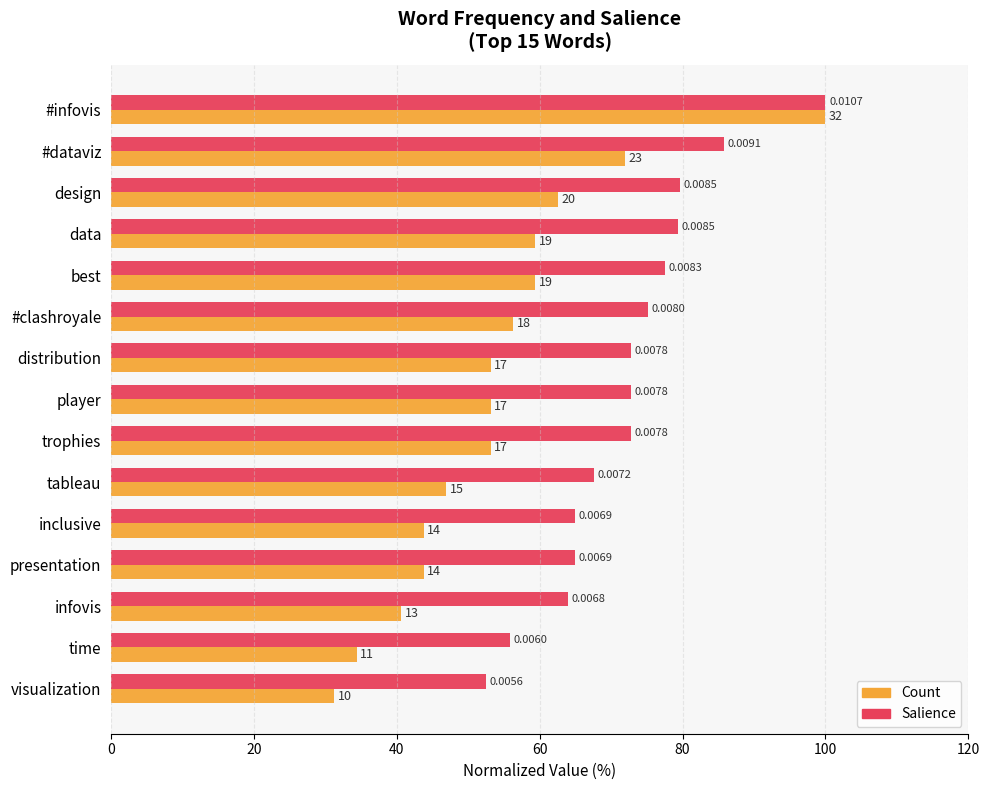

List the series in order of their peak value, highest first.

Count, Salience